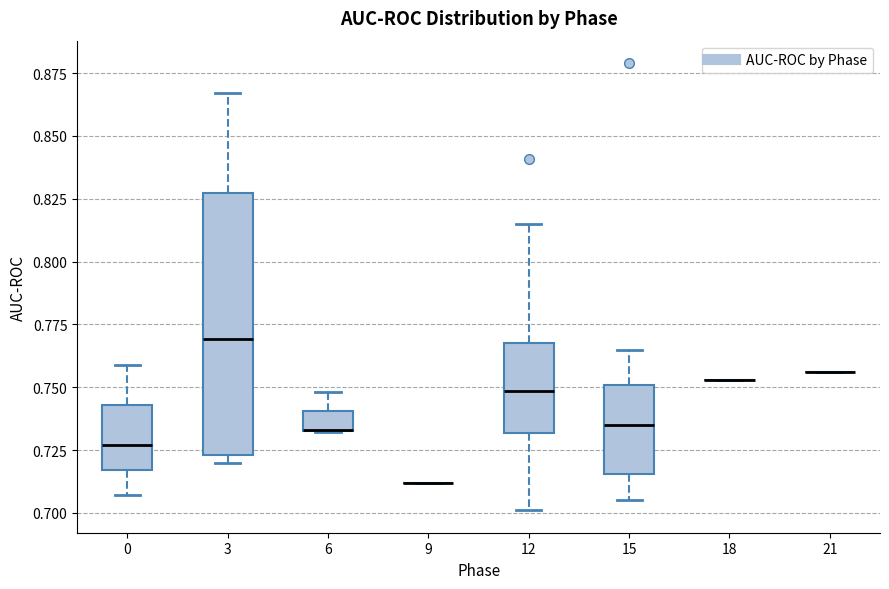

Comparing the boxes themselves (not the whiskers), which one is the tallest?

3